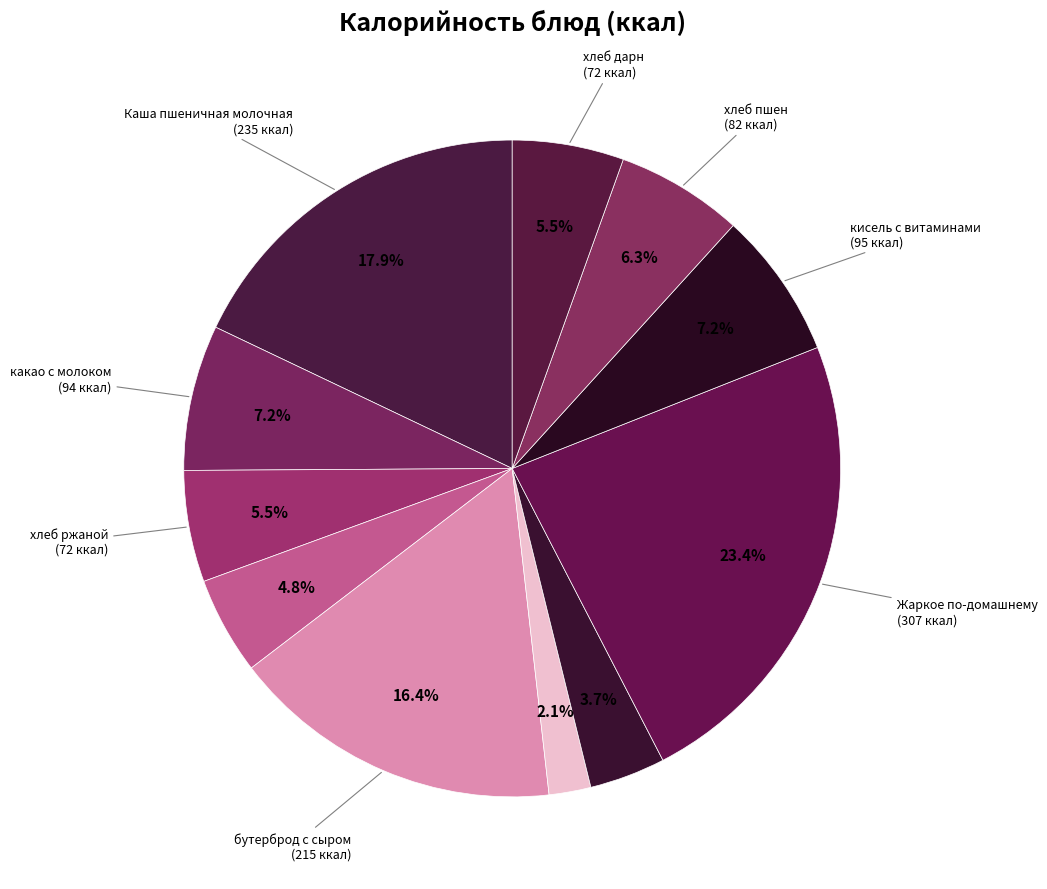

Count the number of slices in the pie.

11